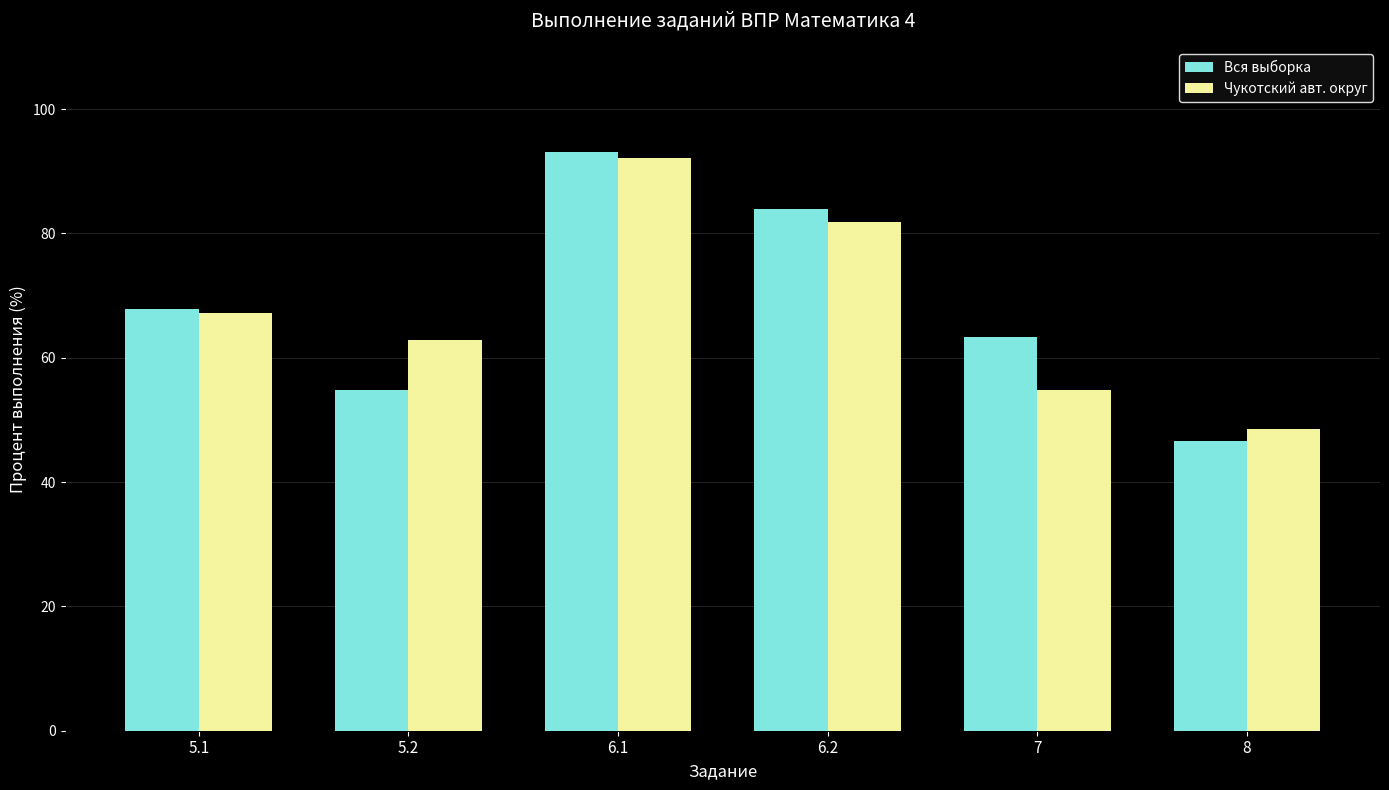

List the labels in order of Чукотский авт. округ value, smallest first.

8, 7, 5.2, 5.1, 6.2, 6.1